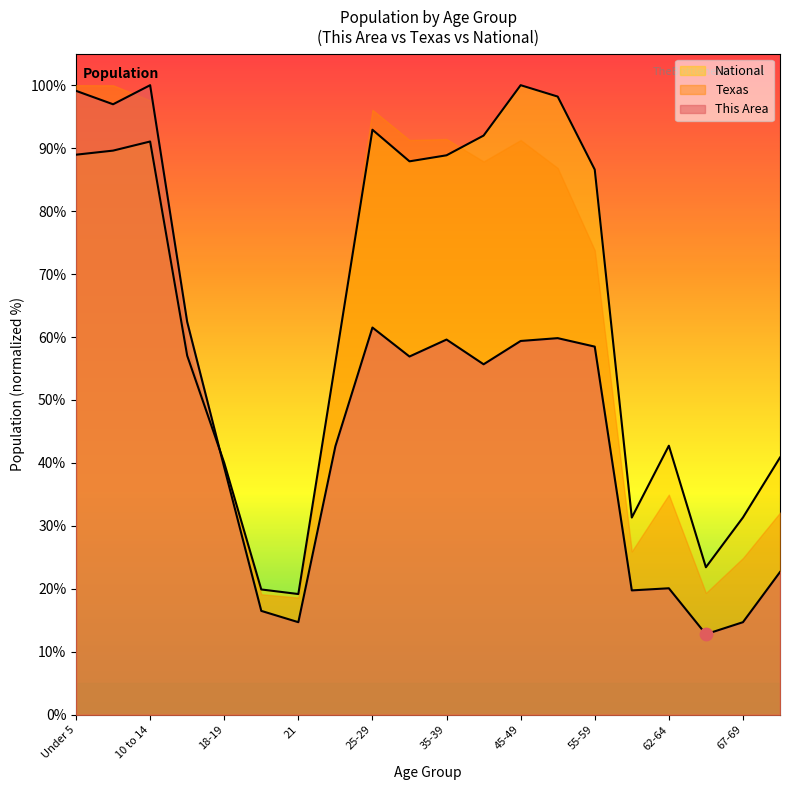

Which series has the largest total across all categories?

National